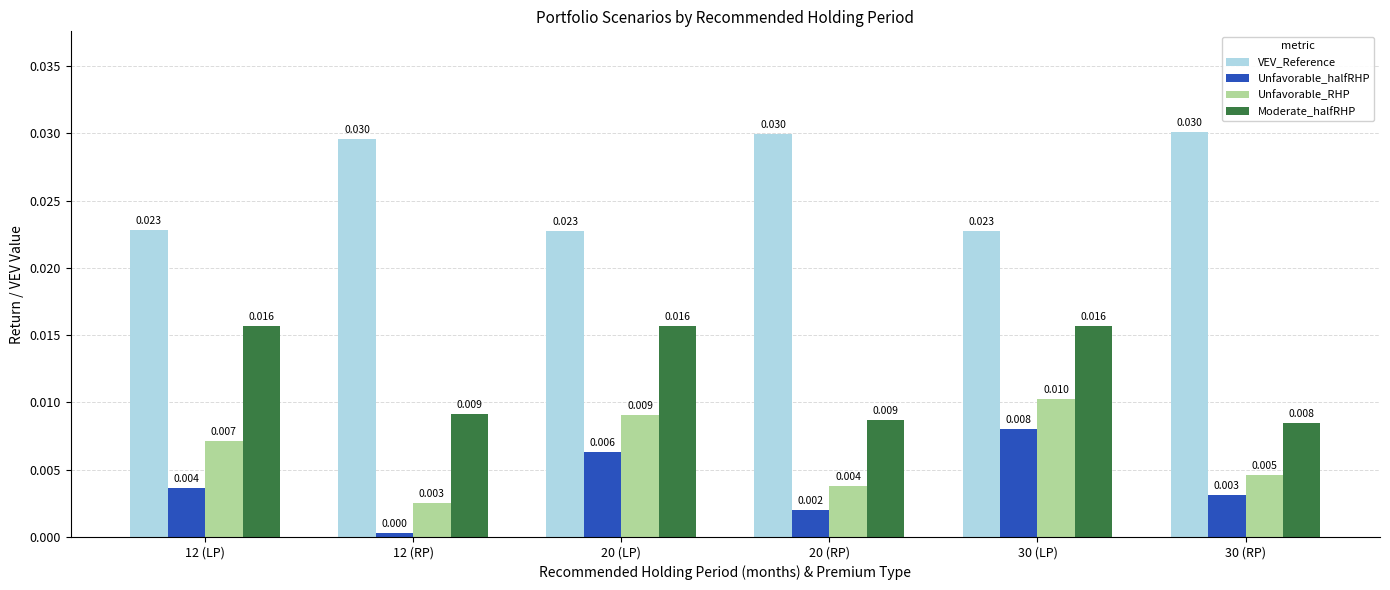

Are the bars grouped side by side (vs. stacked)?

Yes